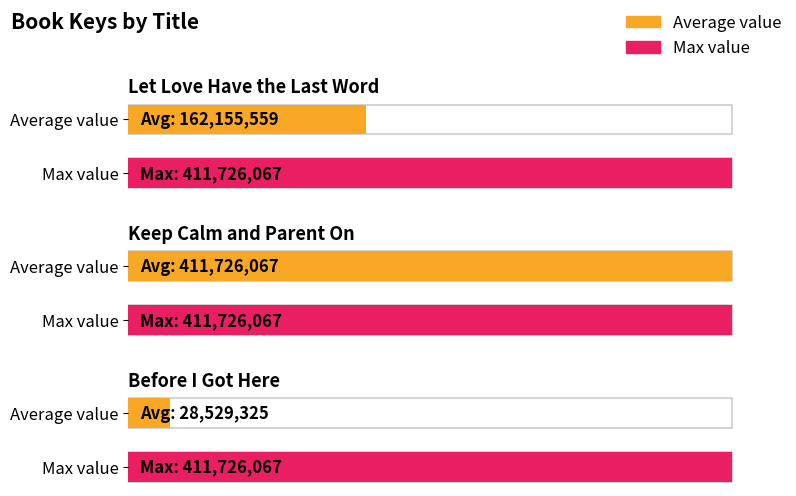

What is the difference between the values at Before I Got Here and Keep Calm and Parent On?

383196742